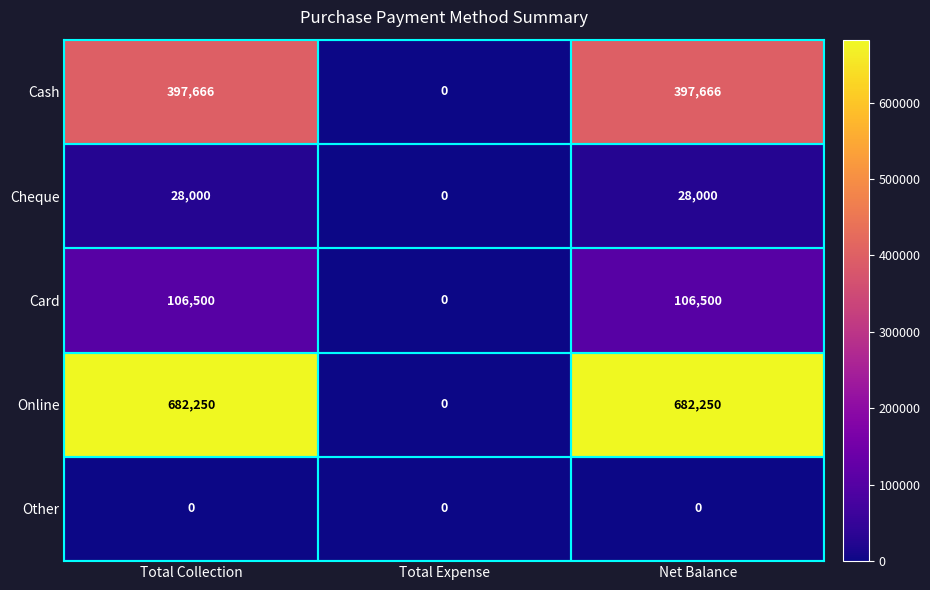

Rank the series by their maximum value, from highest to lowest.

Online, Cash, Card, Cheque, Other